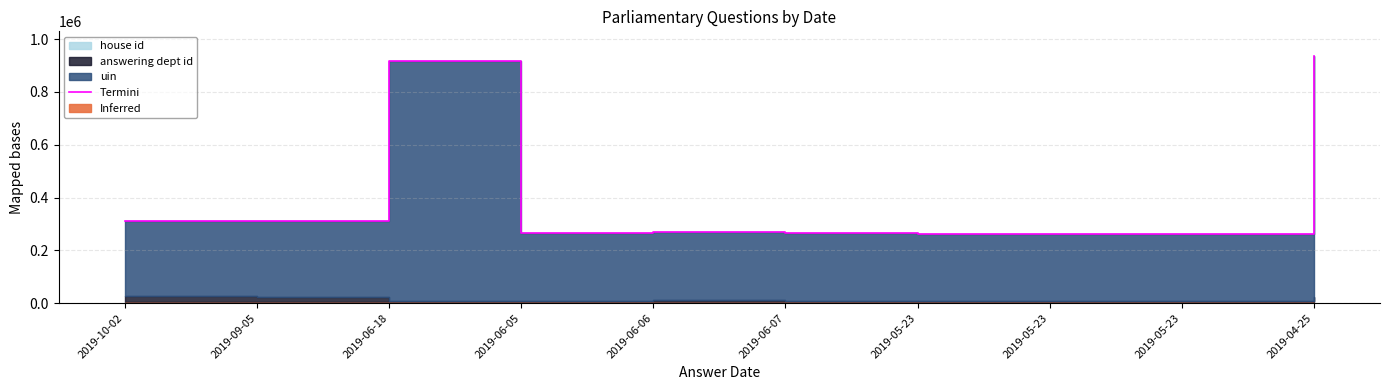

Where does the data first go above 267944?

2019-10-02